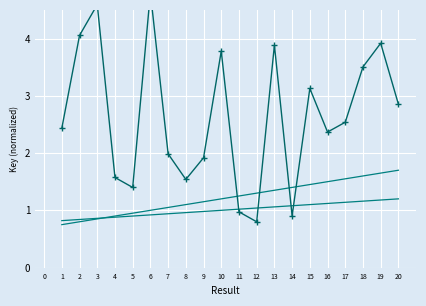

Which has a higher value, 6 or 15?

15